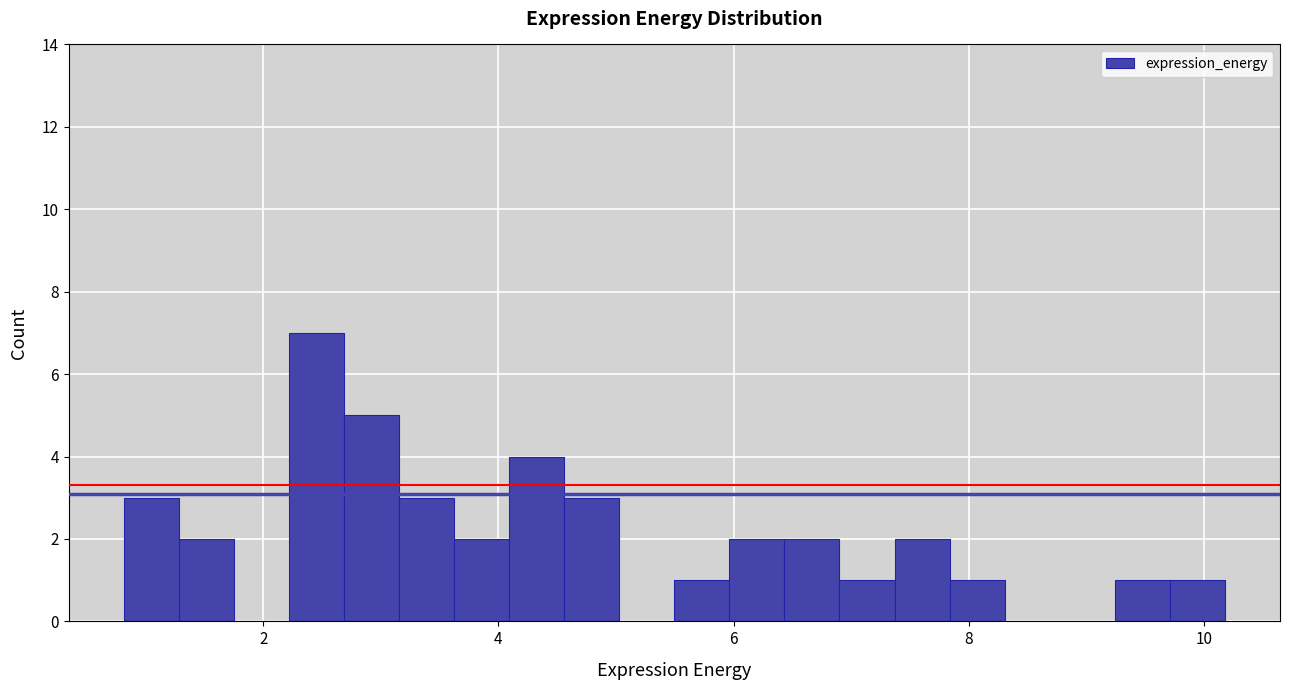

Read against the x-axis, roughly where is the centre of the tallest bar?

2.4